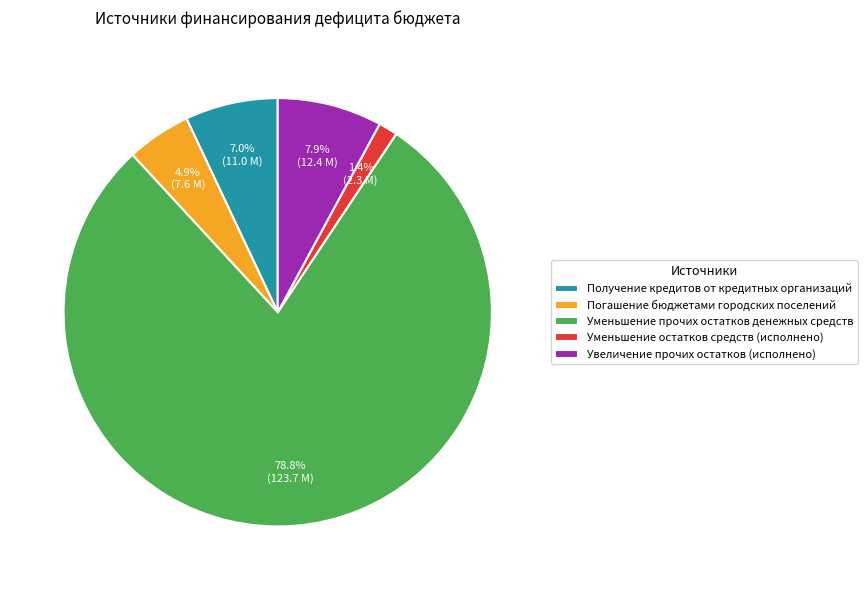

Between Погашение бюджетами городских поселений and Уменьшение остатков средств (исполнено), which is larger?

Погашение бюджетами городских поселений